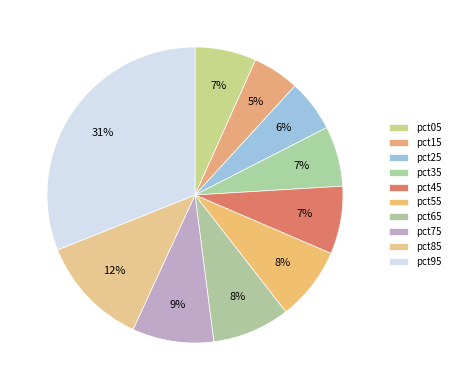

To the nearest percent, what is the average slice percentage?

10%